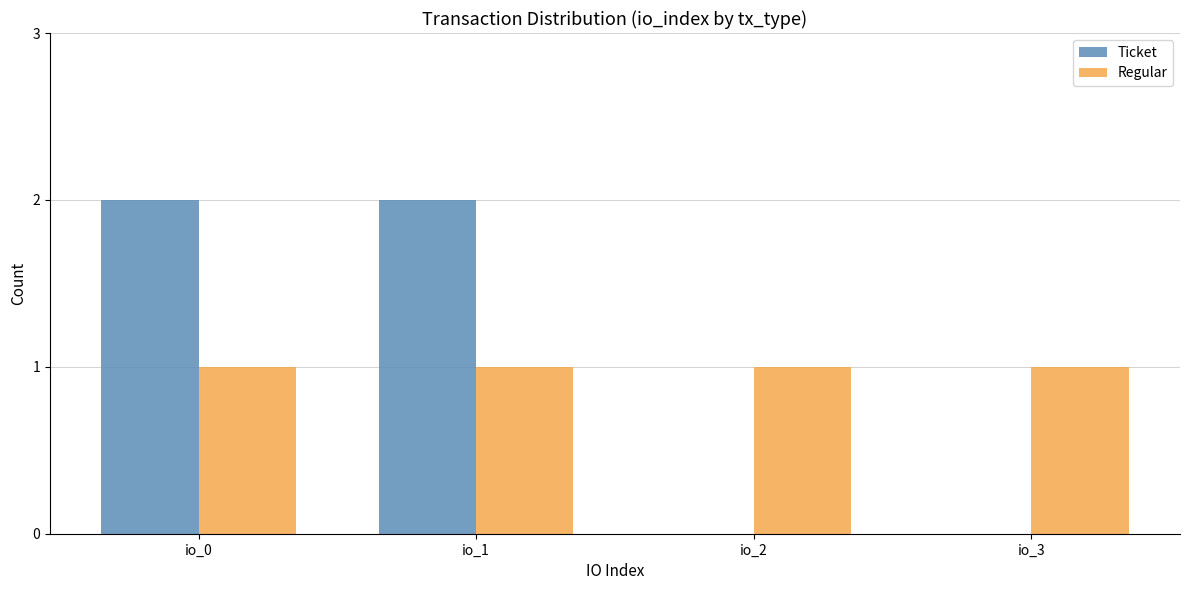

Between io_0 and io_2, which series saw the biggest shift?

Ticket